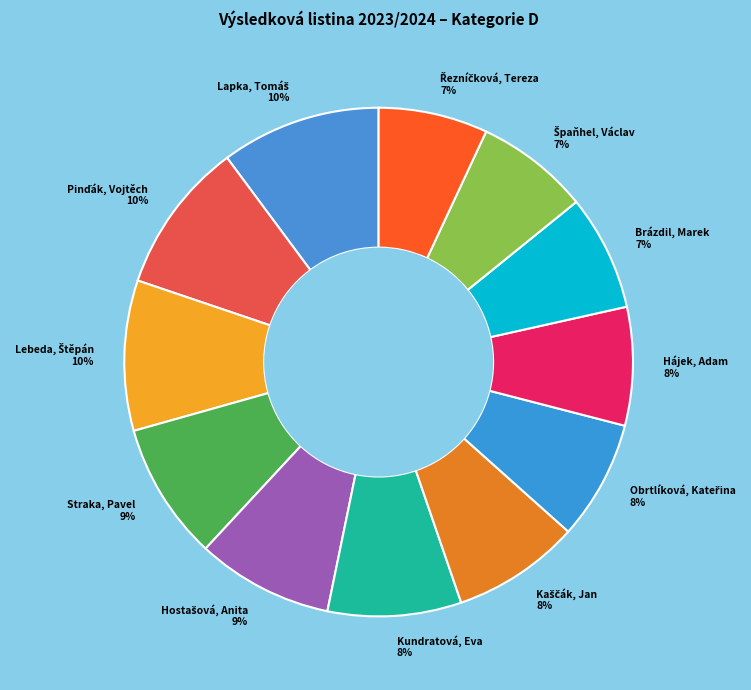

Is it true that Brázdil, Marek is 7% of the pie?

True